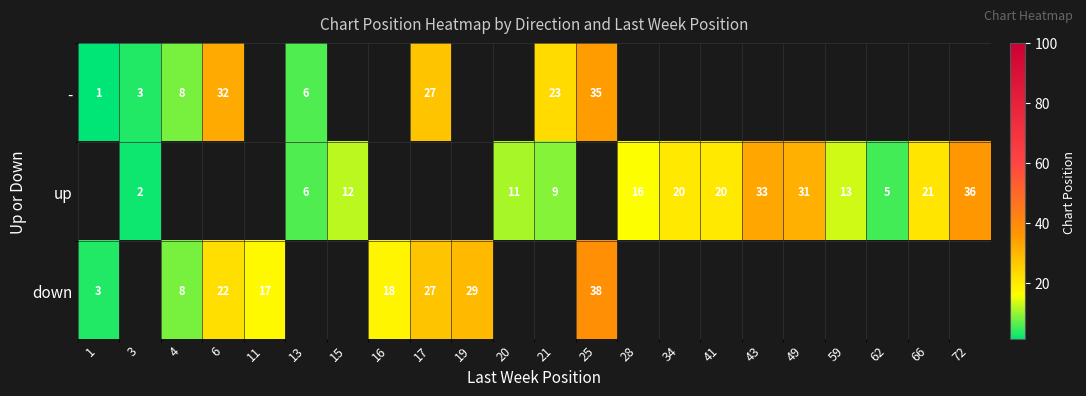

Is it true that down equals 26 at 11?

False